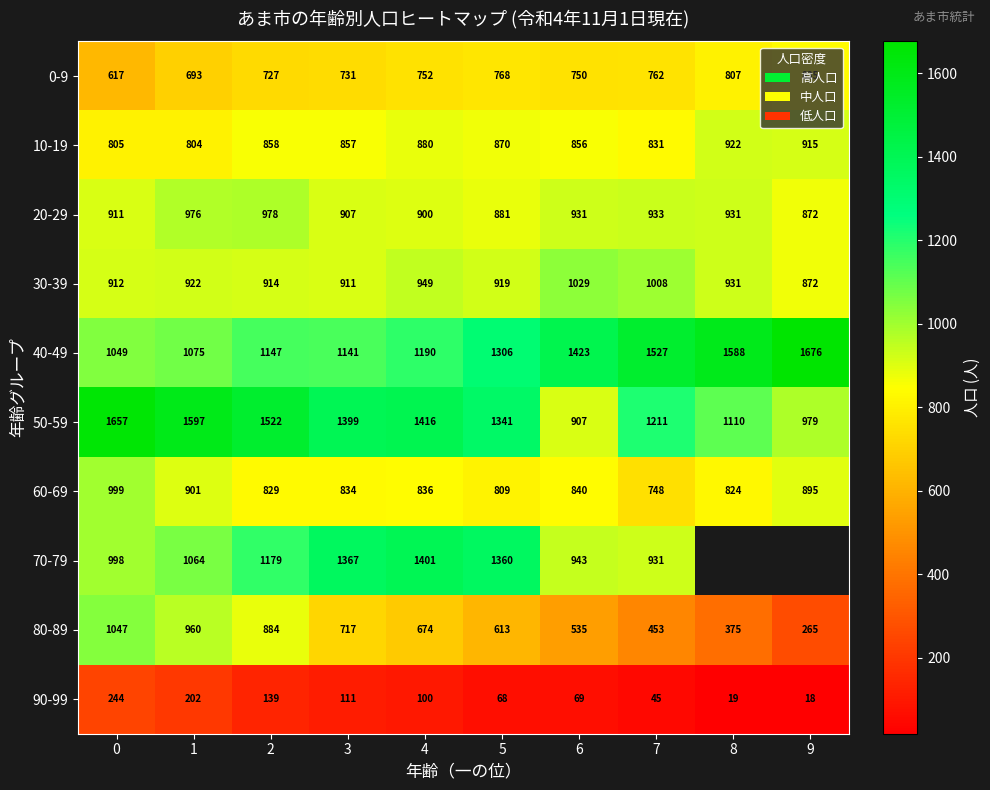

Is it true that 50-59 equals 591 at 8?

False